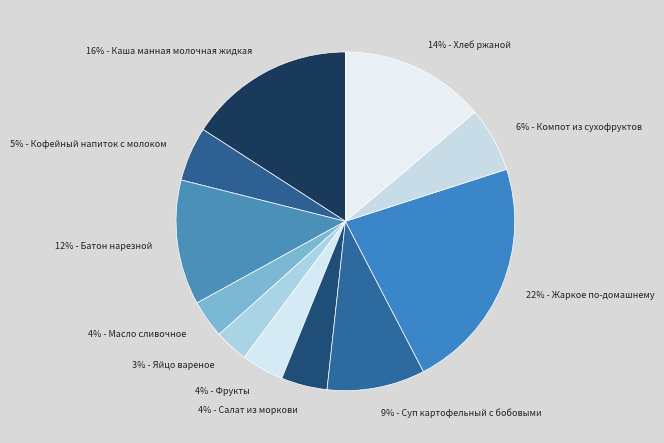

How many segments does this pie chart have?

11